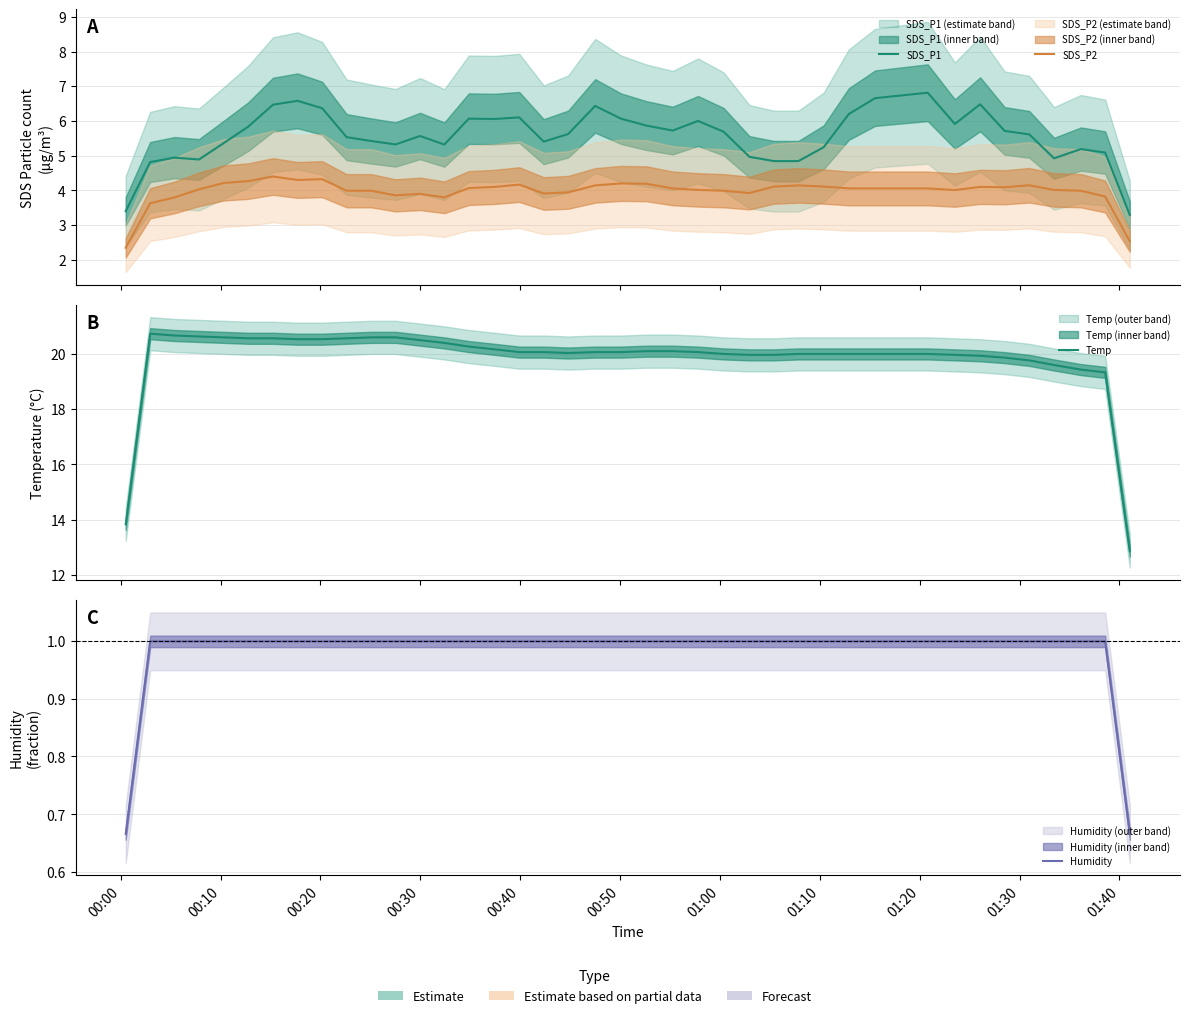

Is it true that Humidity equals 1.5 at 35?

False